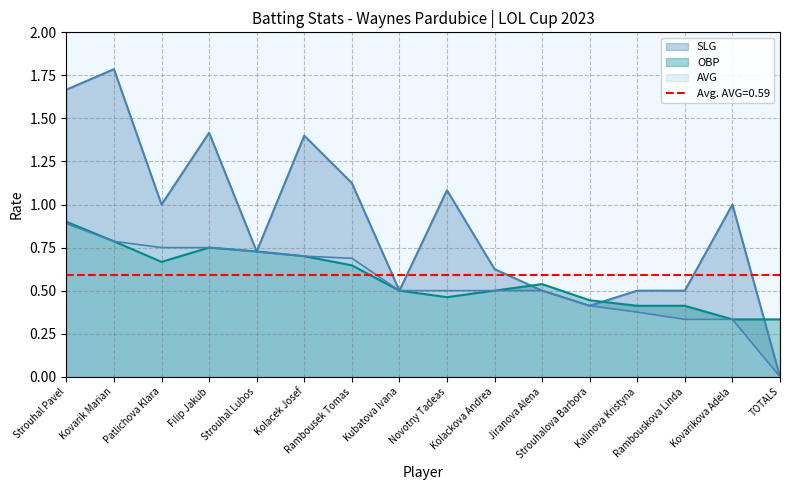

Reading left to right, what are all the values shown in this chart?

OBP: 0.9	0.8	0.7	0.8	0.7	0.7	0.6	0.5	0.5	0.5	0.5	0.4	0.4	0.4	0.3	0.3
SLG: 1.7	1.8	1.0	1.4	0.7	1.4	1.1	0.5	1.1	0.6	0.5	0.4	0.5	0.5	1.0	0.0
AVG: 0.9	0.8	0.8	0.8	0.7	0.7	0.7	0.5	0.5	0.5	0.5	0.4	0.4	0.3	0.3	0.0